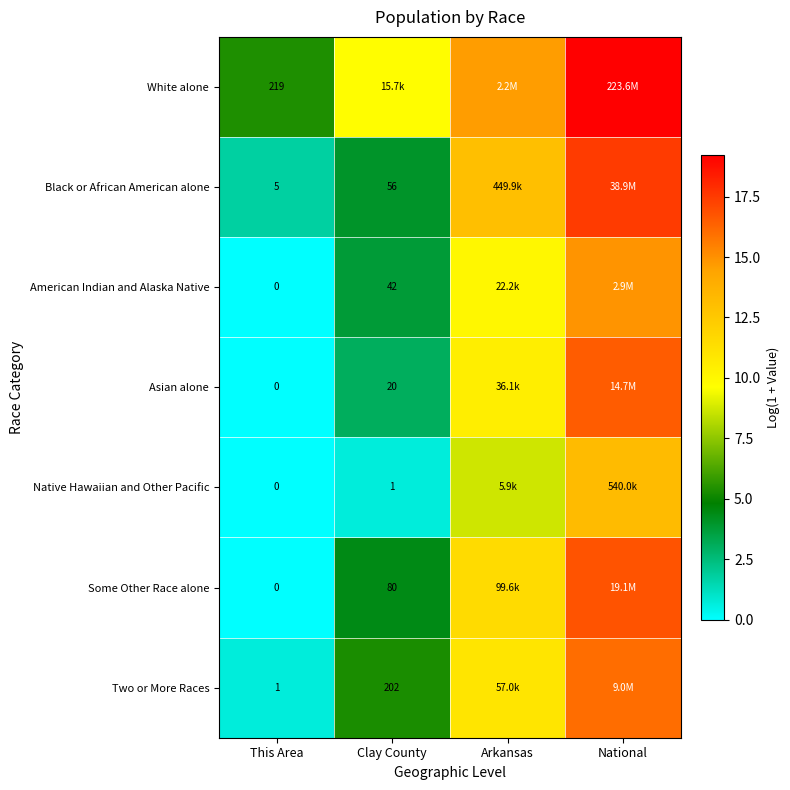

Is the value of Black or African American alone at Clay County greater than the value of Some Other Race alone at Clay County?

No